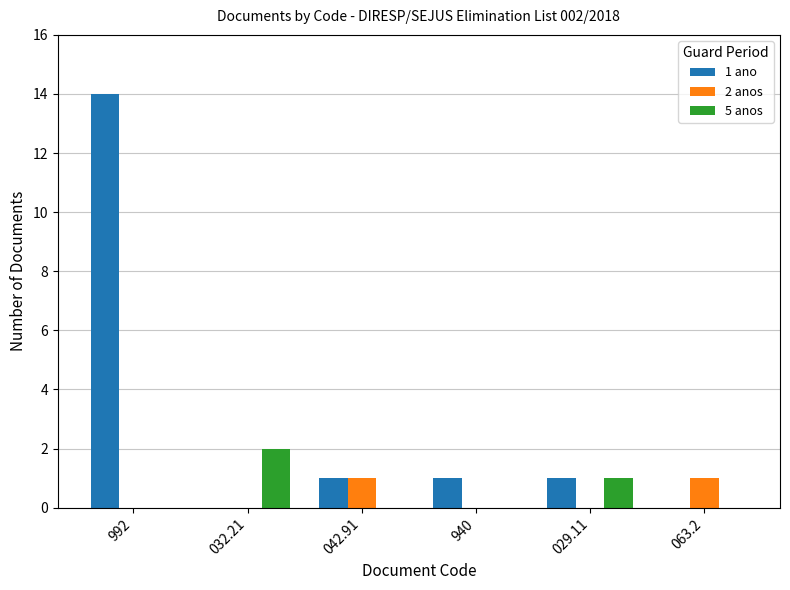

Which series has the largest total across all categories?

1 ano